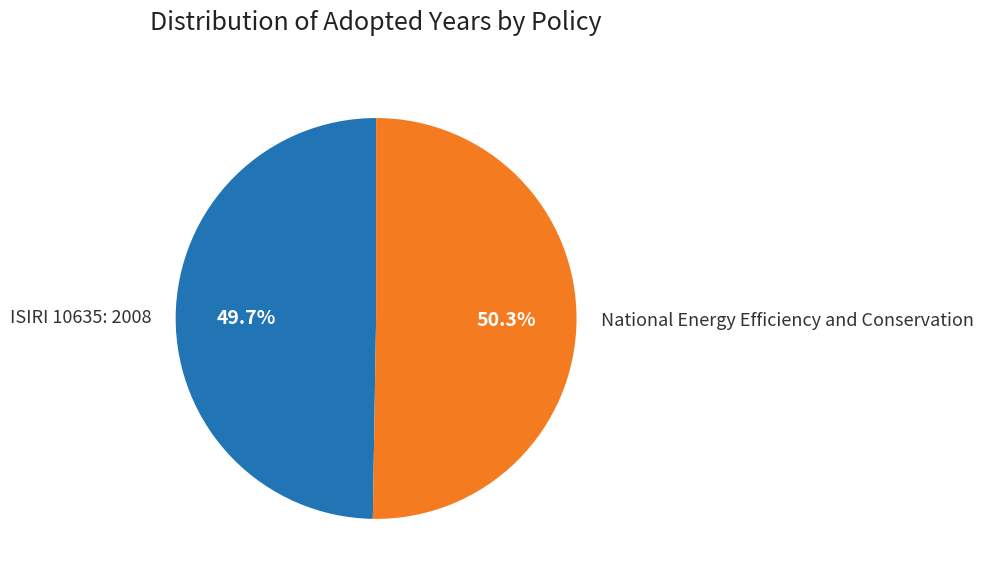

To the nearest percent, what is the average slice percentage?

50%